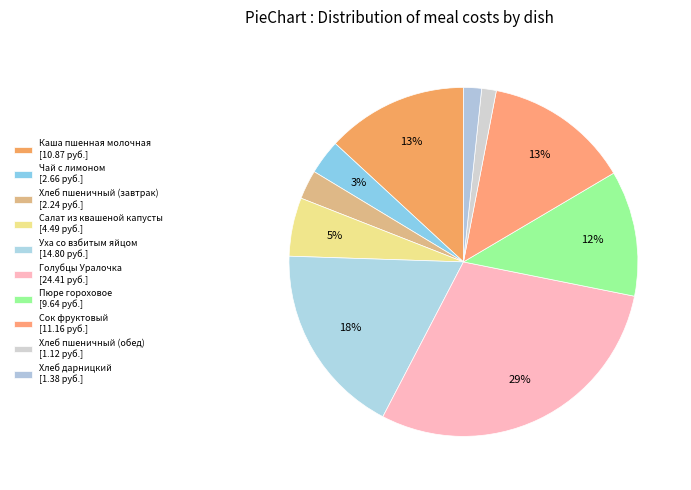

What percentage is the Хлеб дарницкий slice, to the nearest percent?

2%